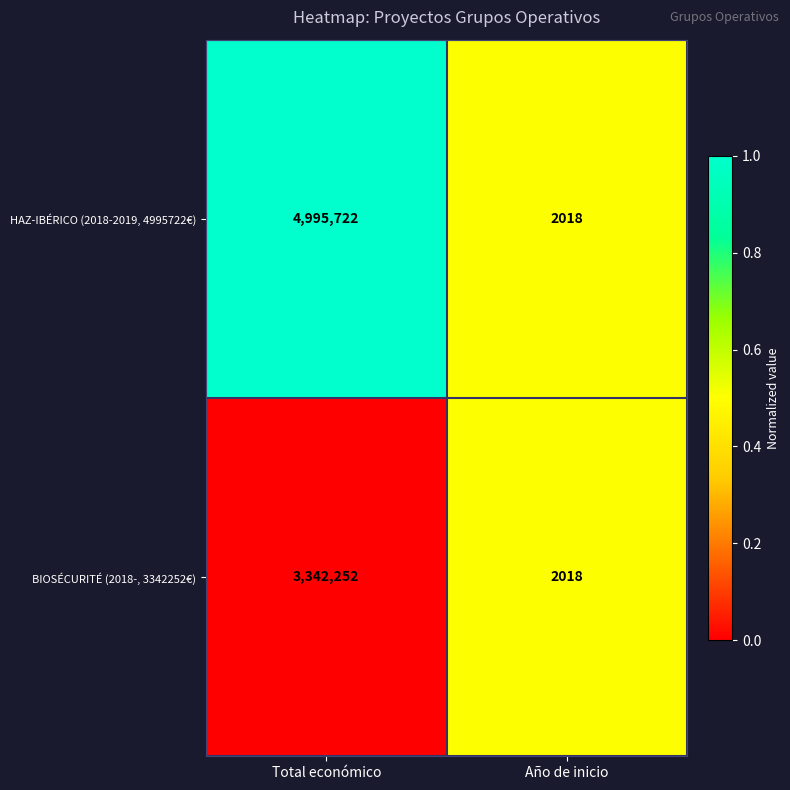

Reading left to right, transcribe all the data shown in this chart.

HAZ-IBÉRICO (2018-2019, 4995722€): Total económico=4995722	Año de inicio=2018
BIOSÉCURITÉ (2018-, 3342252€): Total económico=3342252	Año de inicio=2018